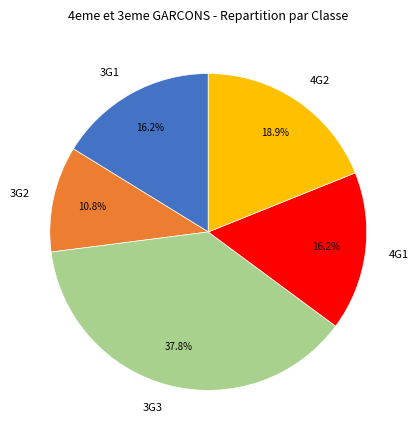

Is there a majority slice in this chart?

No